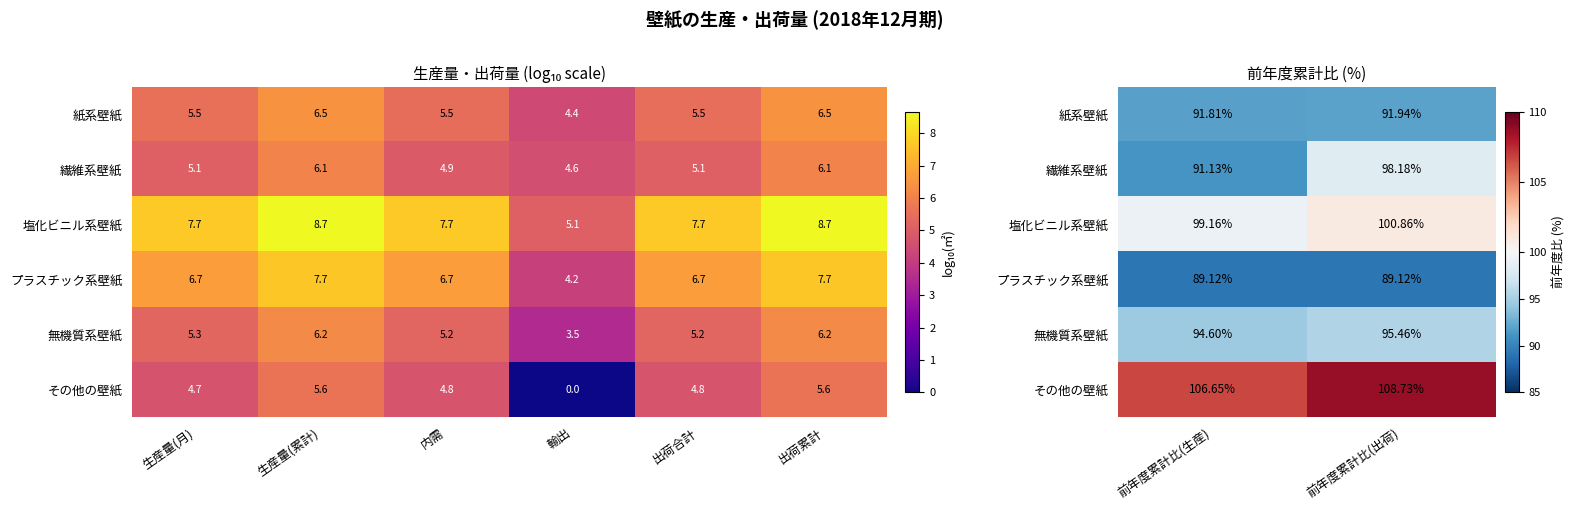

True or false: その他の壁紙 has a value of 45.2 at 前年度累計比(生産).

False